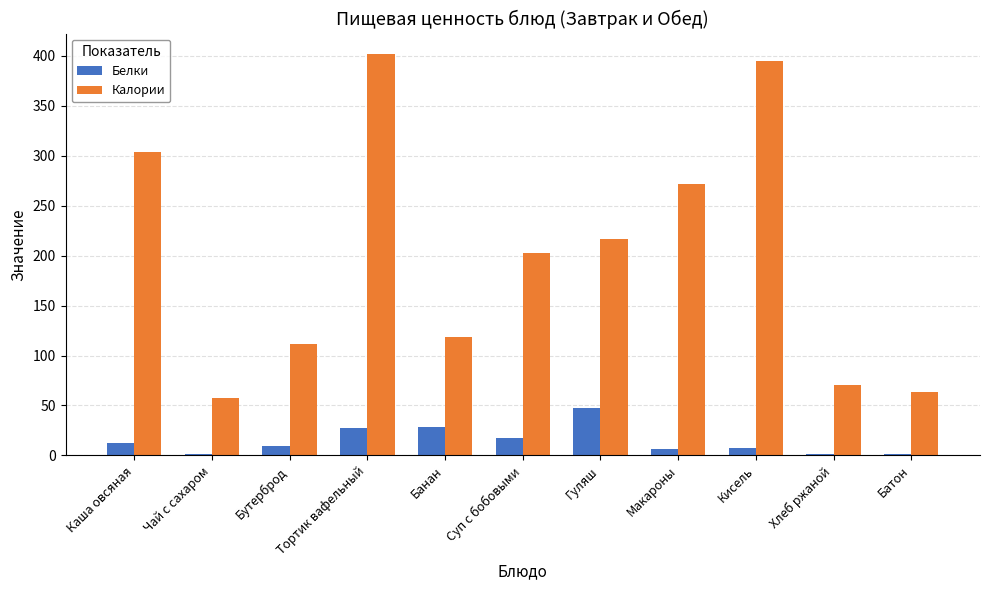

Does the chart contain stacked bars?

No